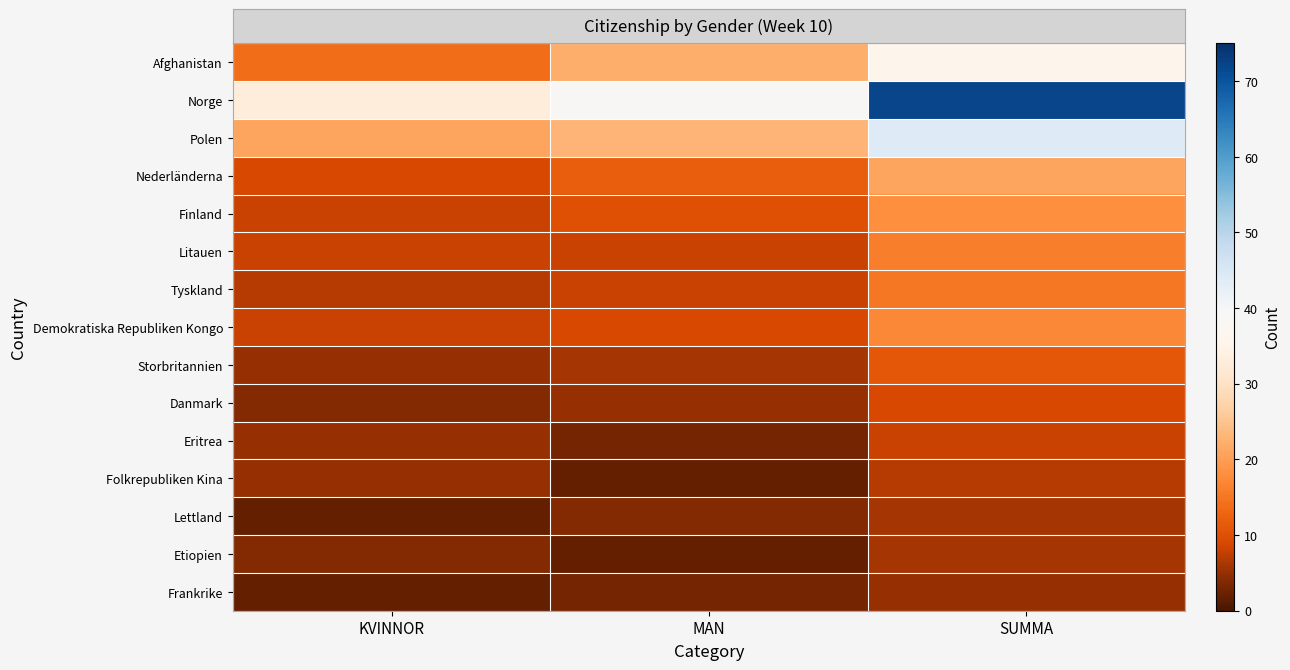

What is the total value across all series at SUMMA?

291